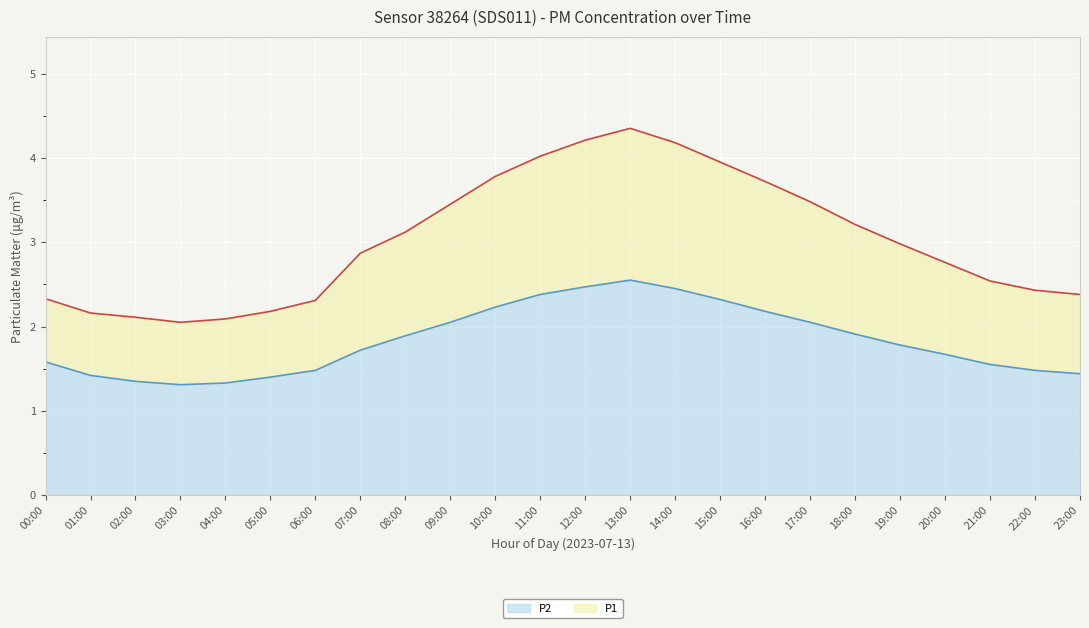

True or false: P1 has a value of 3.5 at 09:00.

True